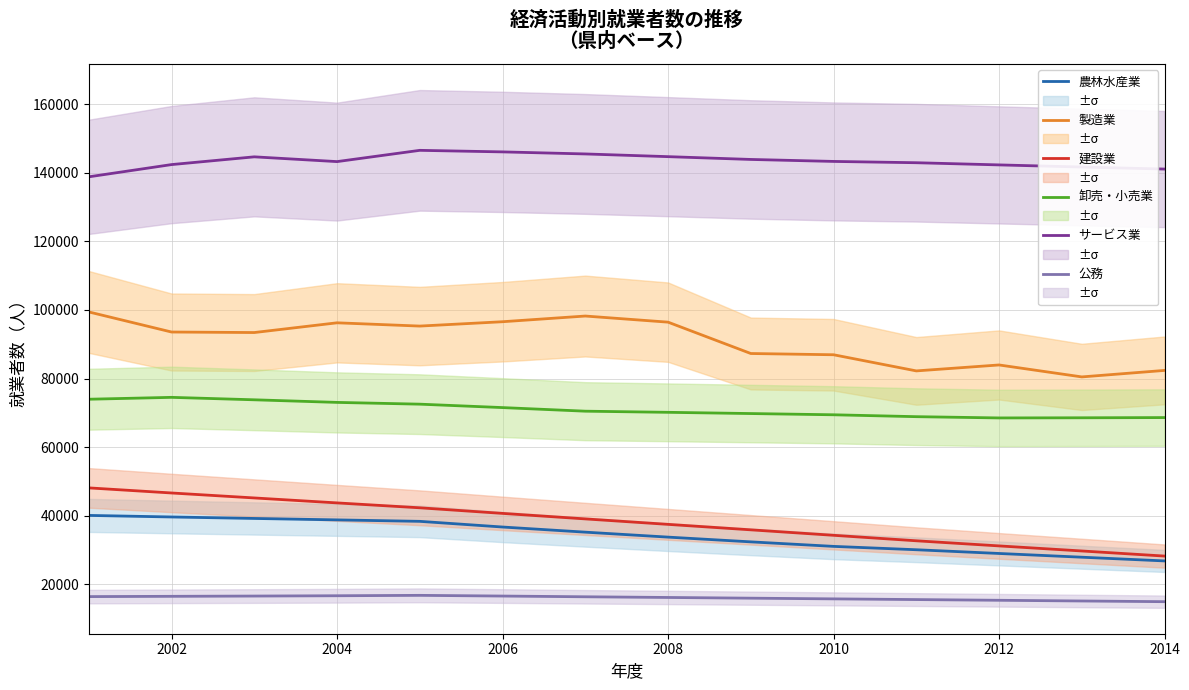

What is the value of the 公務 point at the 1st from the left?

16421